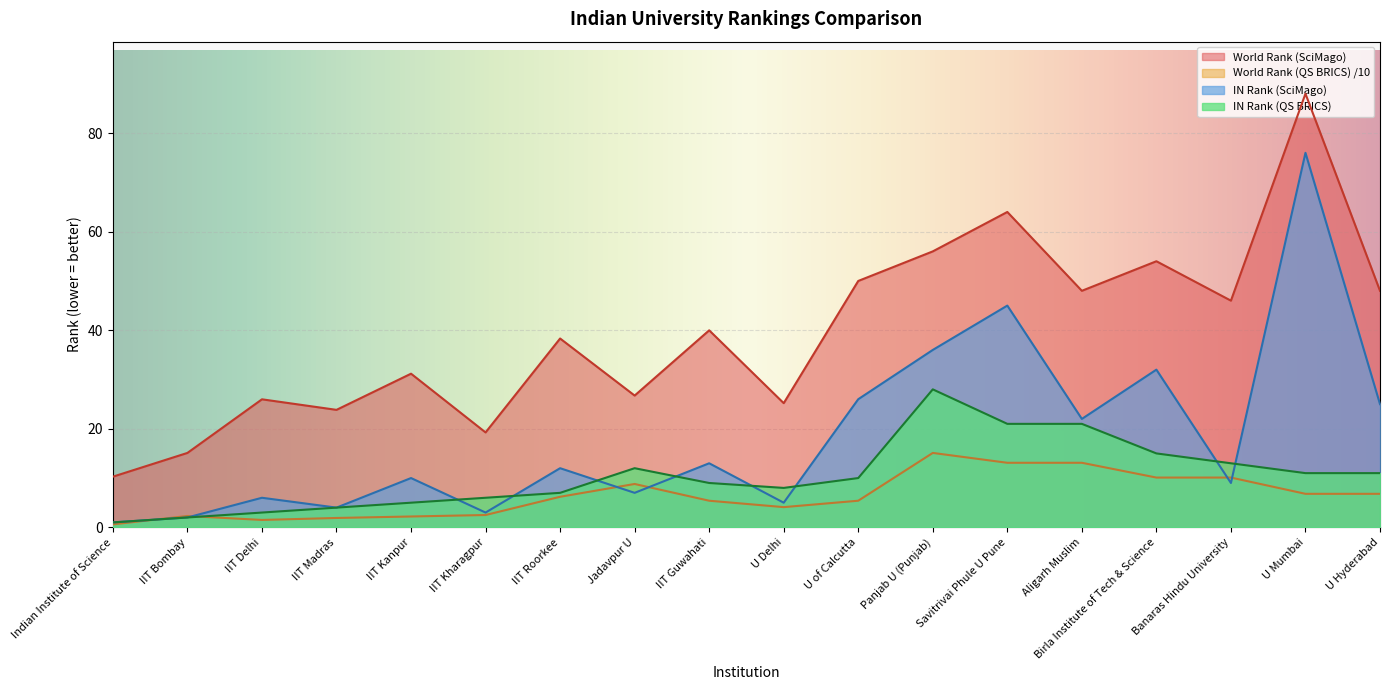

Does the chart display data point markers on the line(s)?

No